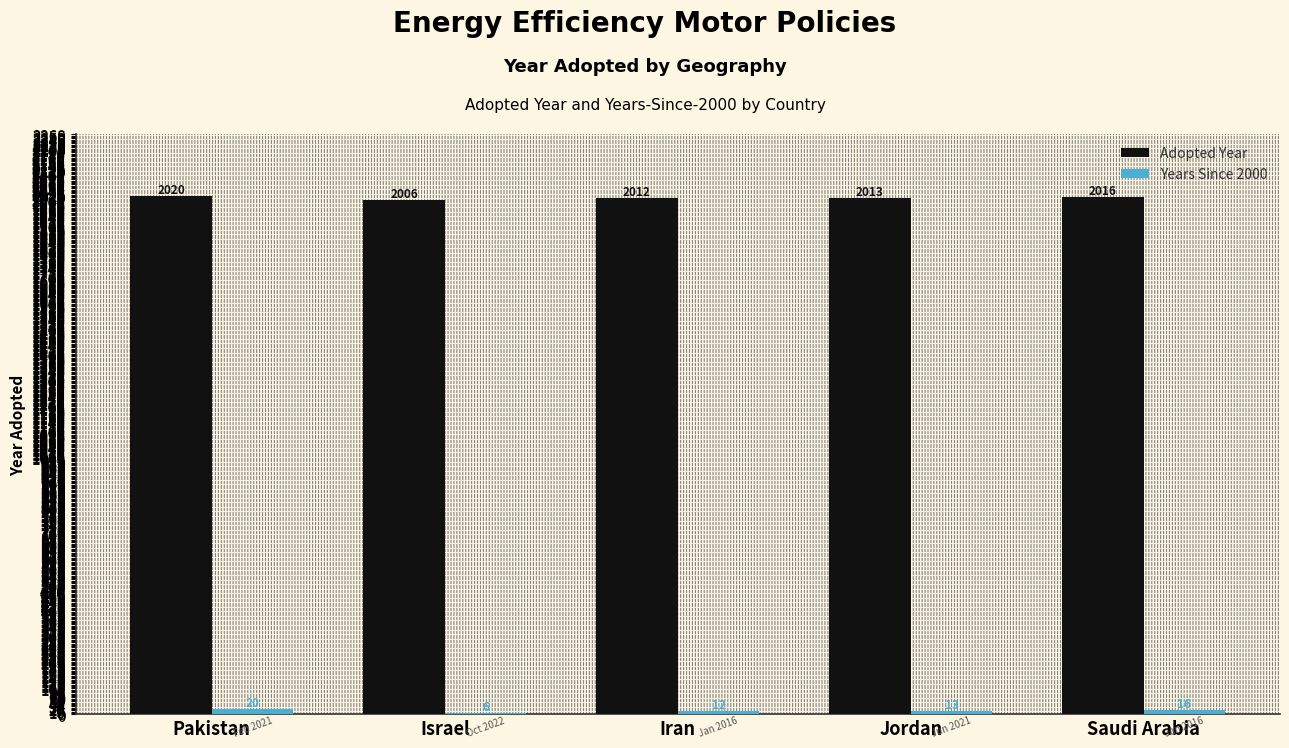

Which label corresponds to the largest value in the chart?

Pakistan